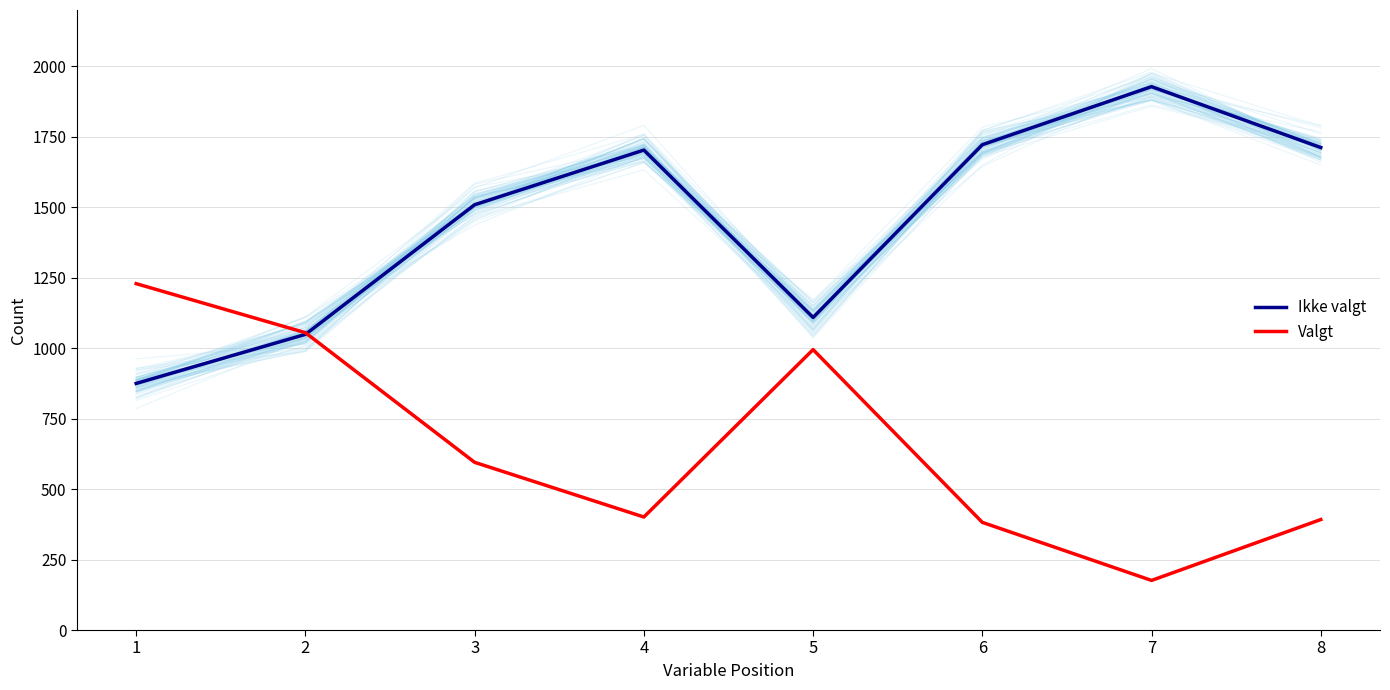

Reading right to left, what are all the values shown in this chart?

Ikke valgt: 8=1712	7=1928	6=1722	5=1109	4=1703	3=1509	2=1049	1=875
Valgt: 8=392	7=176	6=382	5=995	4=401	3=595	2=1055	1=1229